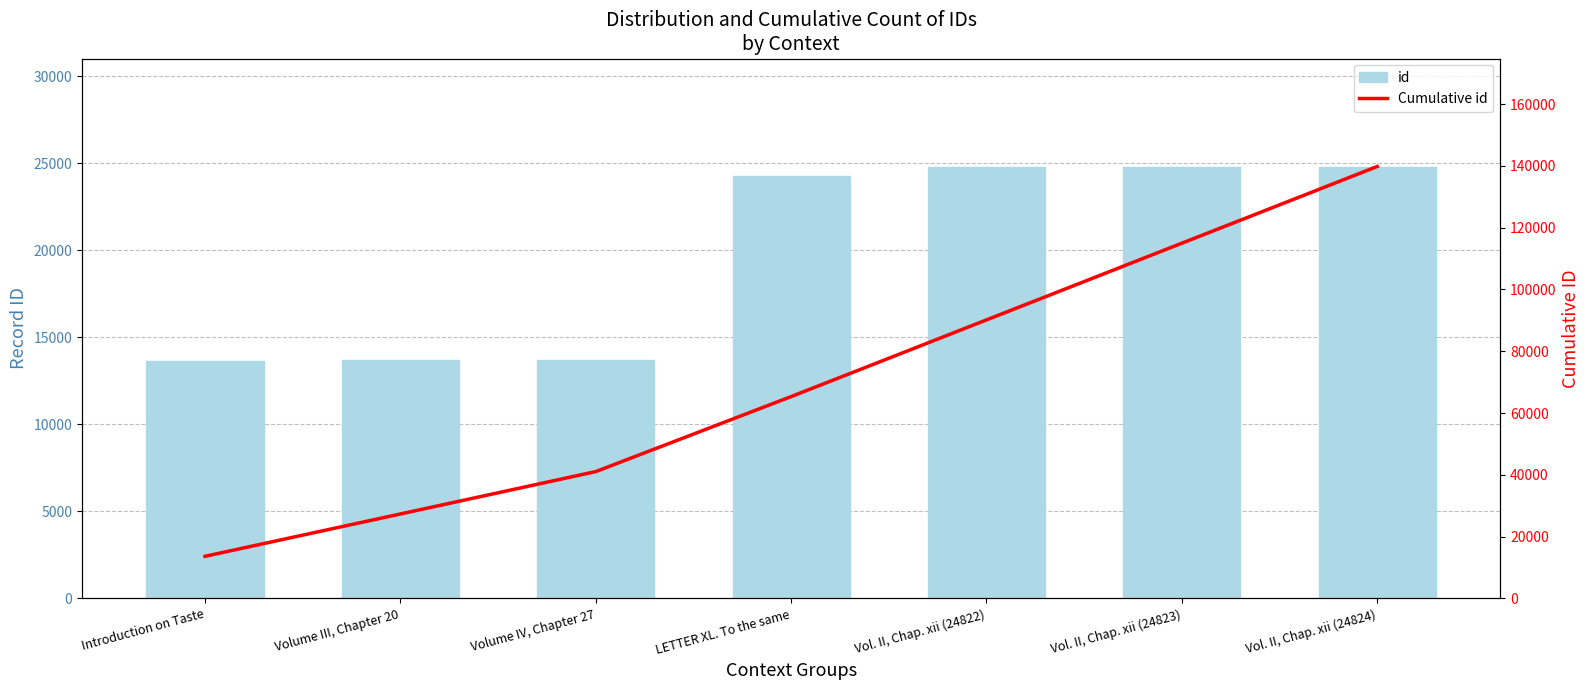

Reading left to right, list all the values displayed in this chart.

id: 13646	13705	13715	24270	24822	24823	24824
Cumulative id: 13646	27351	41066	65336	90158	114981	139805